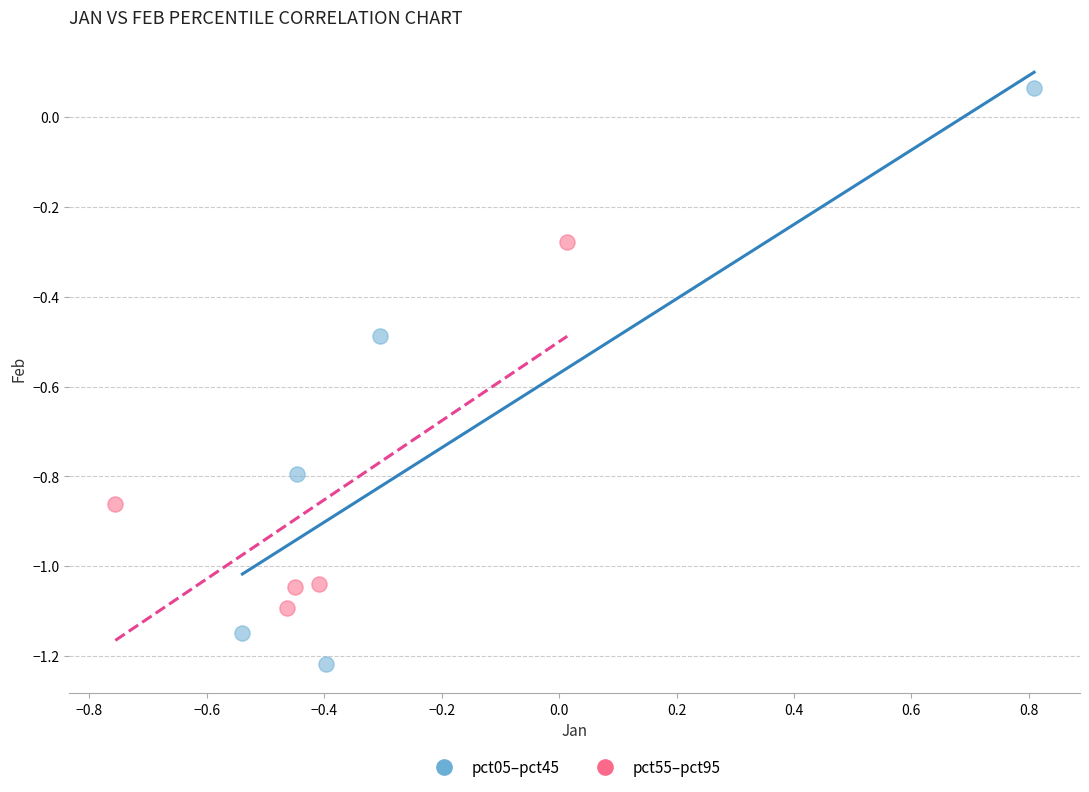

Which series reaches the minimum Y coordinate?

pct05–pct45